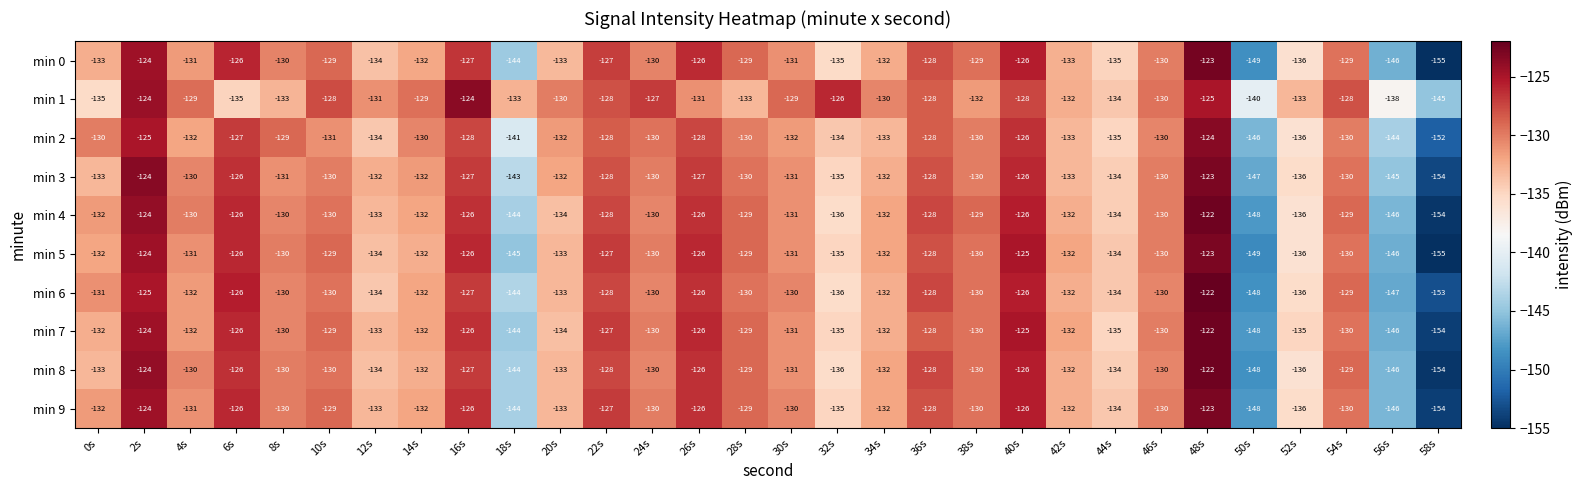

At which label does min 4 first exceed -130?

2s